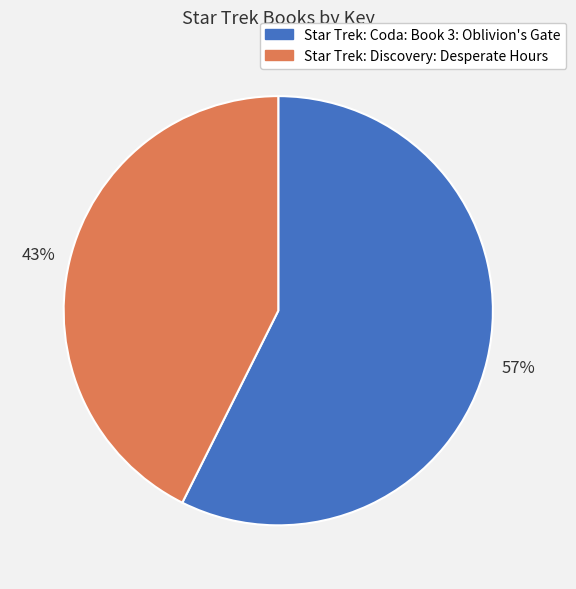

Which has a higher value, Star Trek: Coda: Book 3: Oblivion's Gate or Star Trek: Discovery: Desperate Hours?

Star Trek: Coda: Book 3: Oblivion's Gate